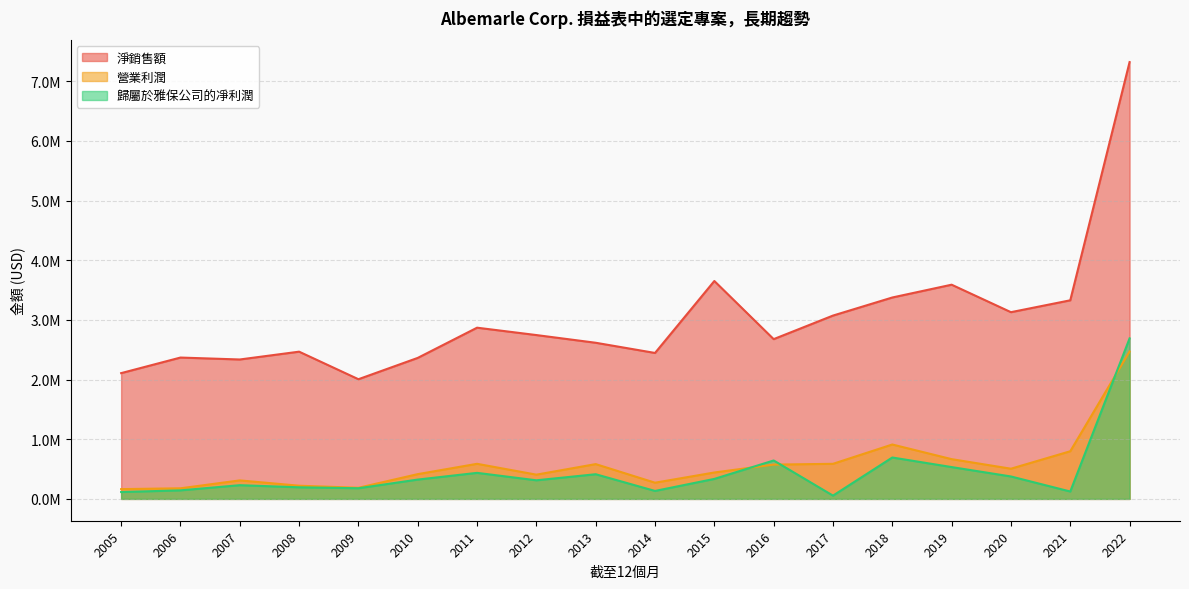

List the labels in order of 歸屬於雅保公司的凈利潤 value, largest first.

2022, 2018, 2016, 2019, 2011, 2013, 2020, 2015, 2010, 2012, 2007, 2008, 2009, 2006, 2014, 2021, 2005, 2017